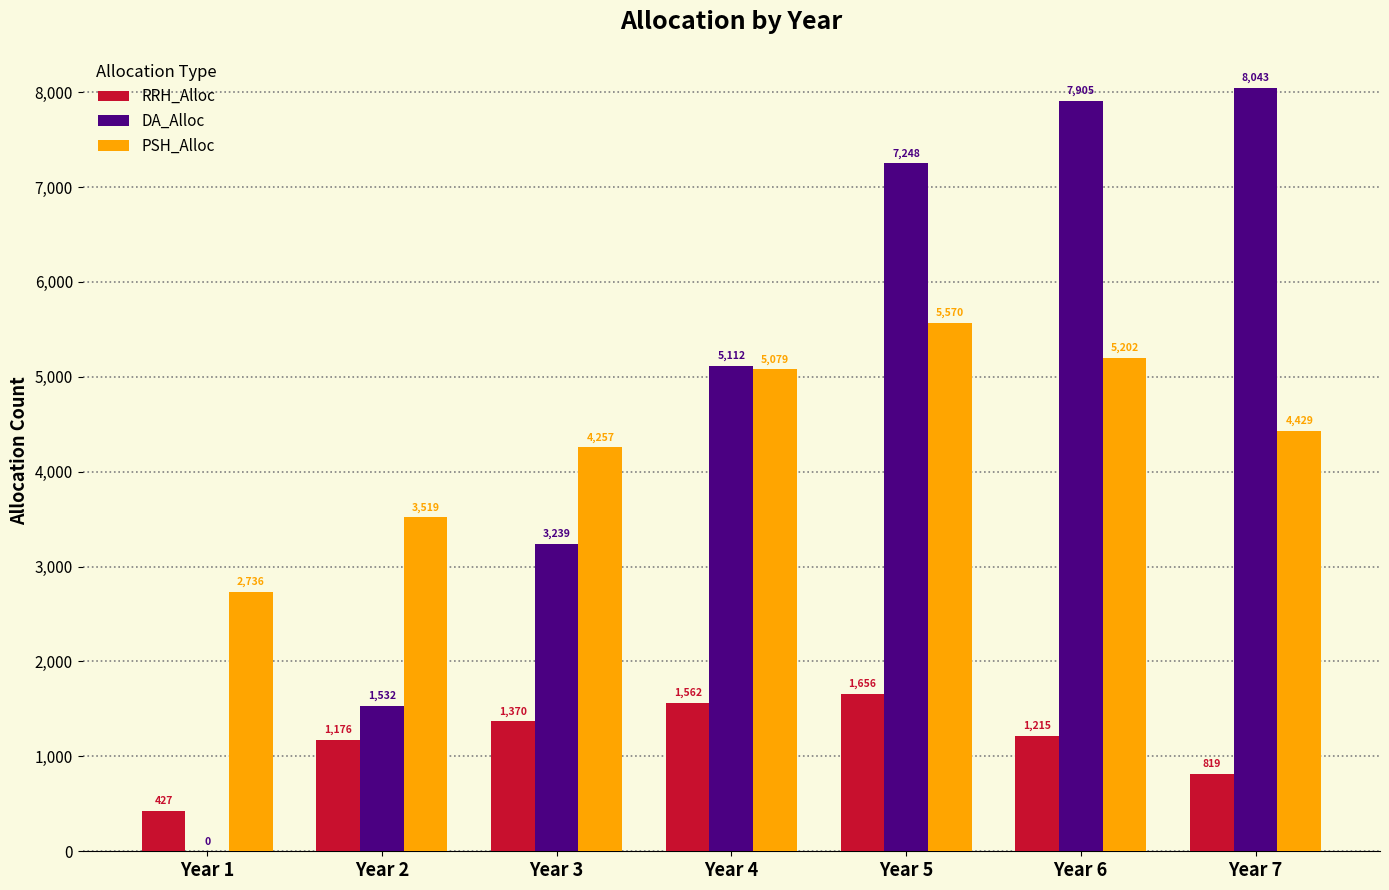

Reading right to left, transcribe all the data shown in this chart.

RRH_Alloc: Year 7=819	Year 6=1215	Year 5=1656	Year 4=1562	Year 3=1370	Year 2=1176	Year 1=427
DA_Alloc: Year 7=8043	Year 6=7905	Year 5=7248	Year 4=5112	Year 3=3239	Year 2=1532	Year 1=0
PSH_Alloc: Year 7=4429	Year 6=5202	Year 5=5570	Year 4=5079	Year 3=4257	Year 2=3519	Year 1=2736